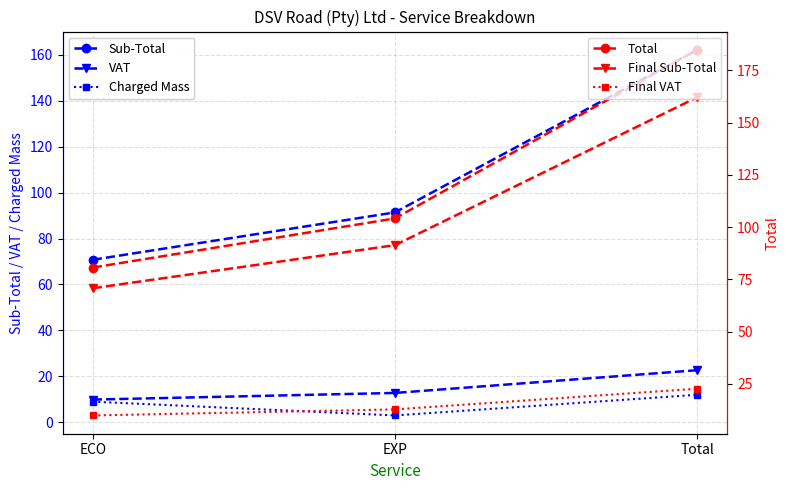

What is the label of the 3rd point from the left?

Total